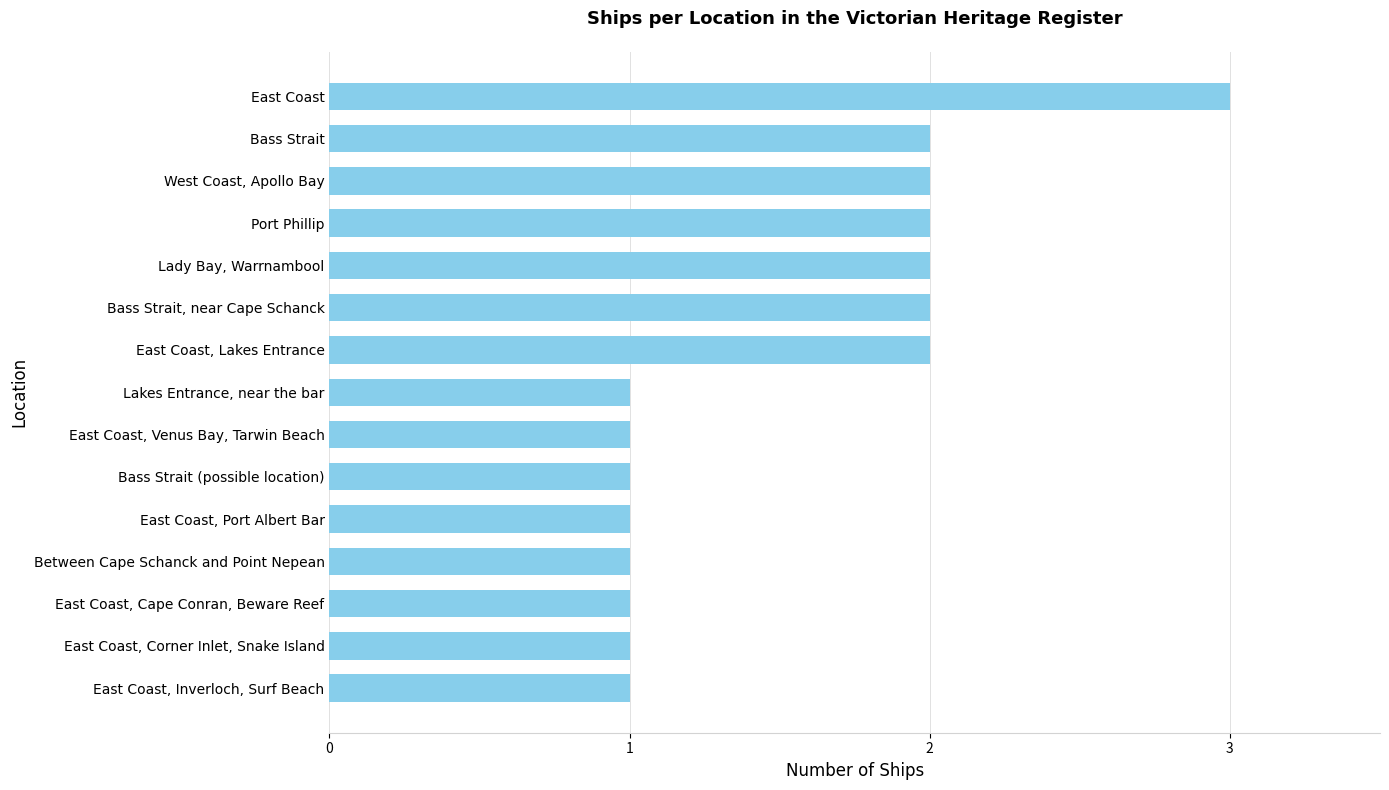

Reading bottom to top, transcribe all the data shown in this chart.

1	1	1	1	1	1	1	1	2	2	2	2	2	2	3